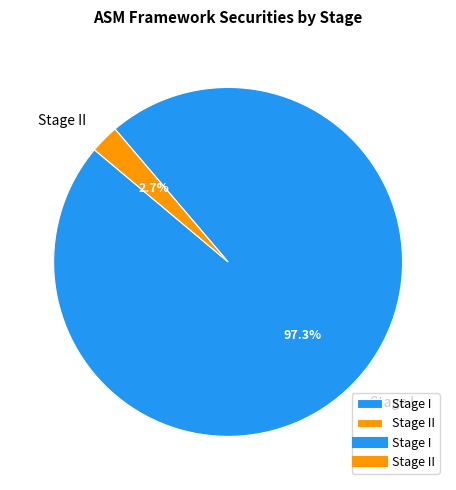

How much of the chart is everything except Stage I?

2.7%